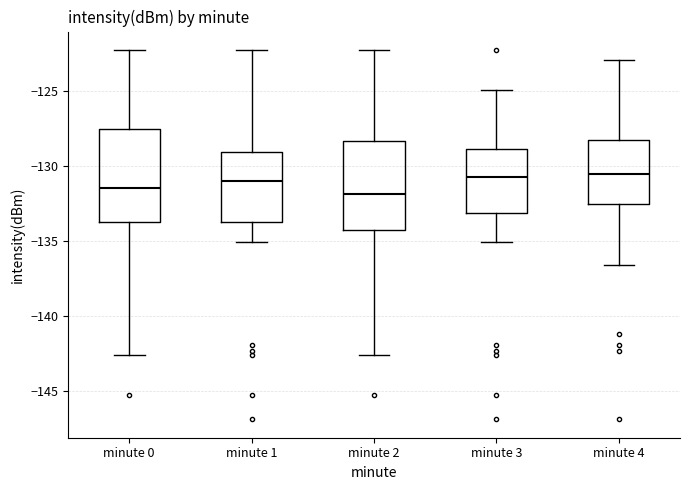

Reading left to right, transcribe this box plot: for each box, give where its median line is, the range the box spans, and where its two whiskers end, as read against the y-axis. The values are not printed on the chart, so give them approximately, as read against the axis.

minute 0: median -131.5, box -134.0 to -127.5, whiskers -142.5 to -122.5
minute 1: median -131.0, box -134.0 to -129.0, whiskers -135.0 to -122.5
minute 2: median -132.0, box -134.5 to -128.5, whiskers -142.5 to -122.5
minute 3: median -131.0, box -133.0 to -129.0, whiskers -135.0 to -125.0
minute 4: median -130.5, box -132.5 to -128.5, whiskers -136.5 to -123.0